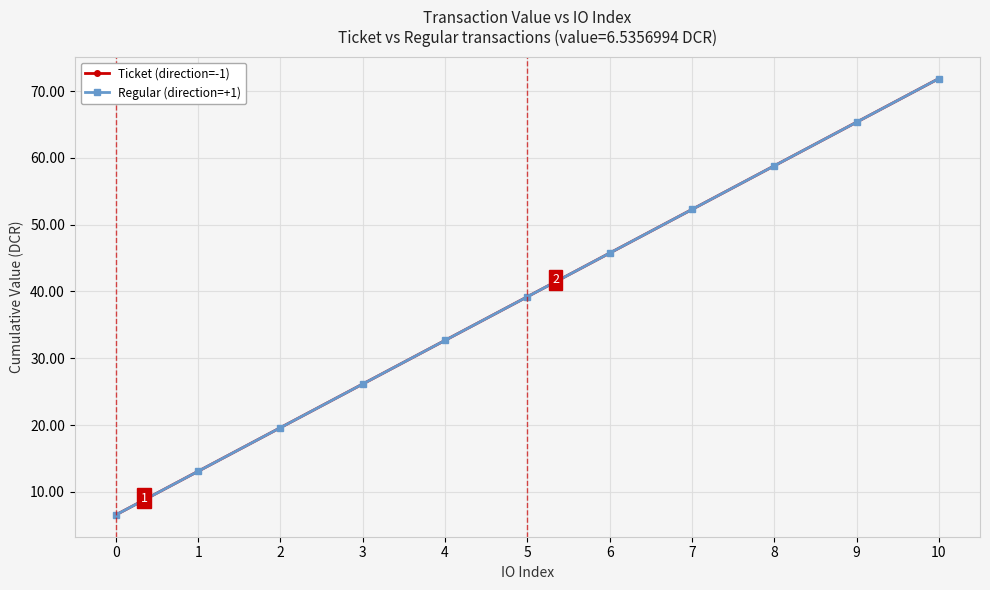

True or false: Regular (direction=+1) has a value of 25.6 at 10.

False